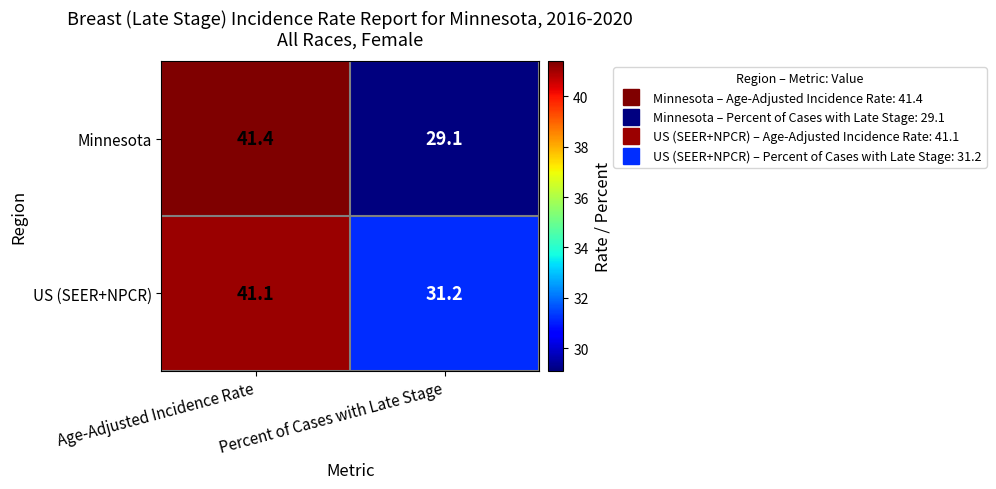

What is the difference between the maximum and minimum values in the Minnesota series?

12.3